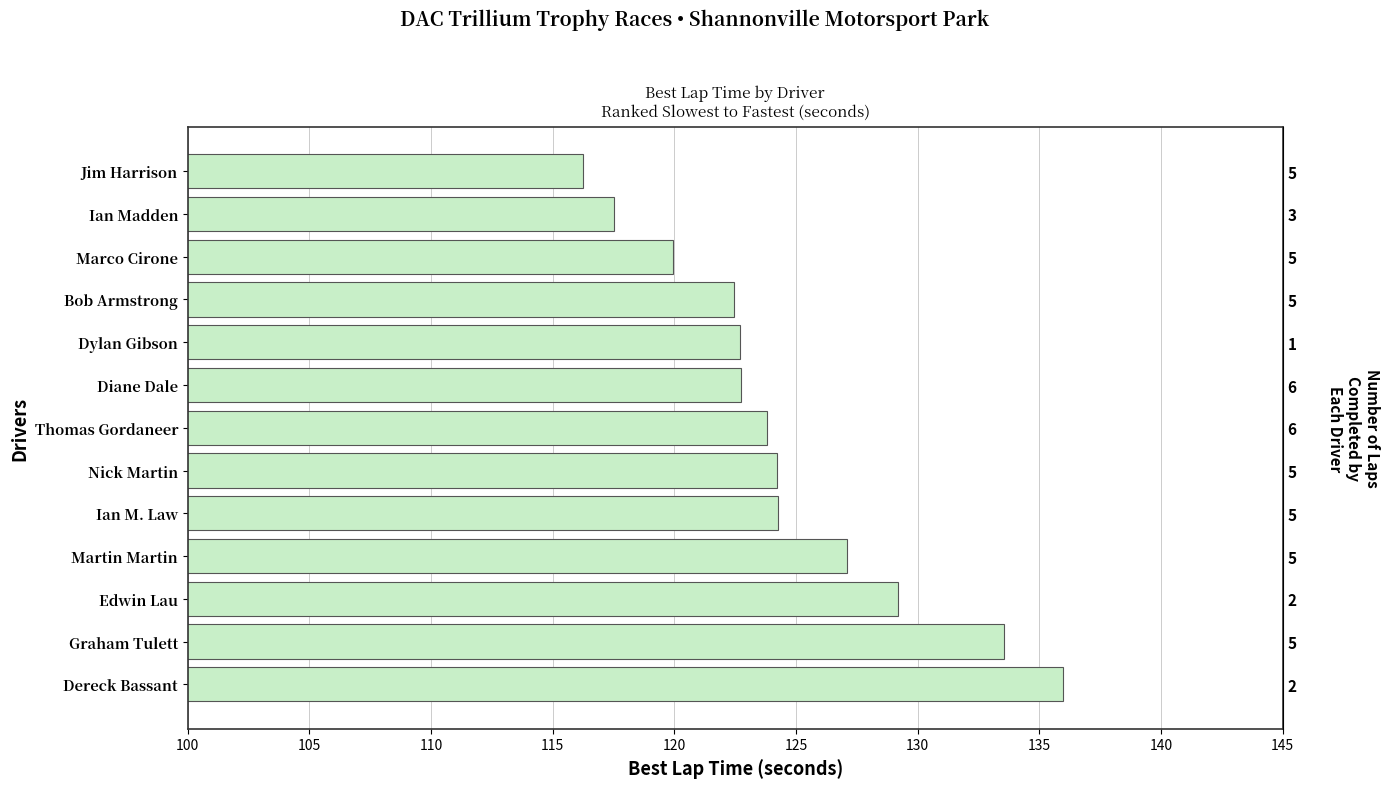

How many data points are less than 123?

6